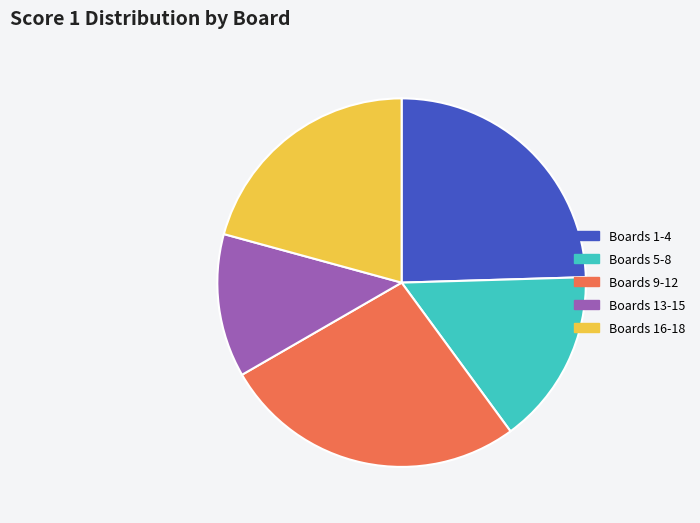

Is there any slice that represents more than half of the pie?

No